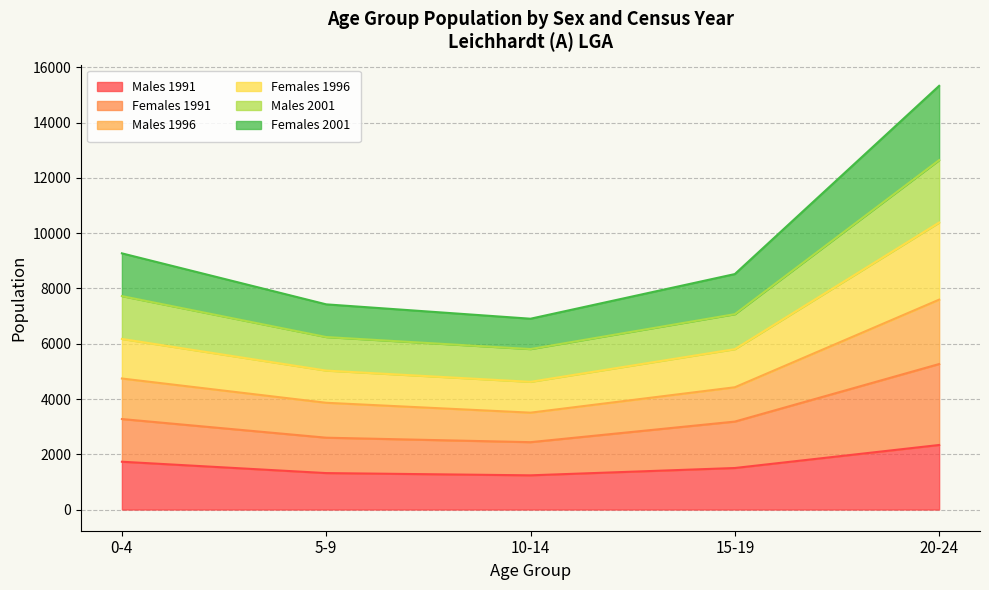

Which category has the highest value in the Males 1991 series?

20-24